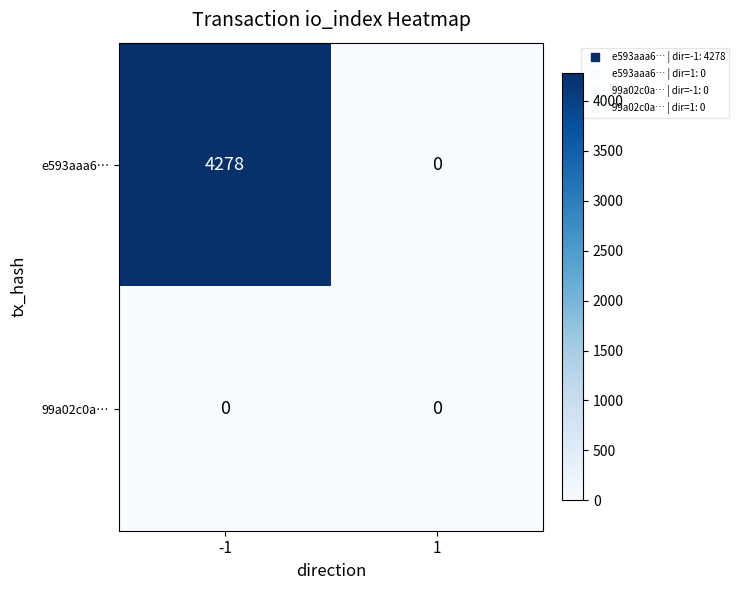

Rank the series by their average value, from highest to lowest.

e593aaa6…, 99a02c0a…